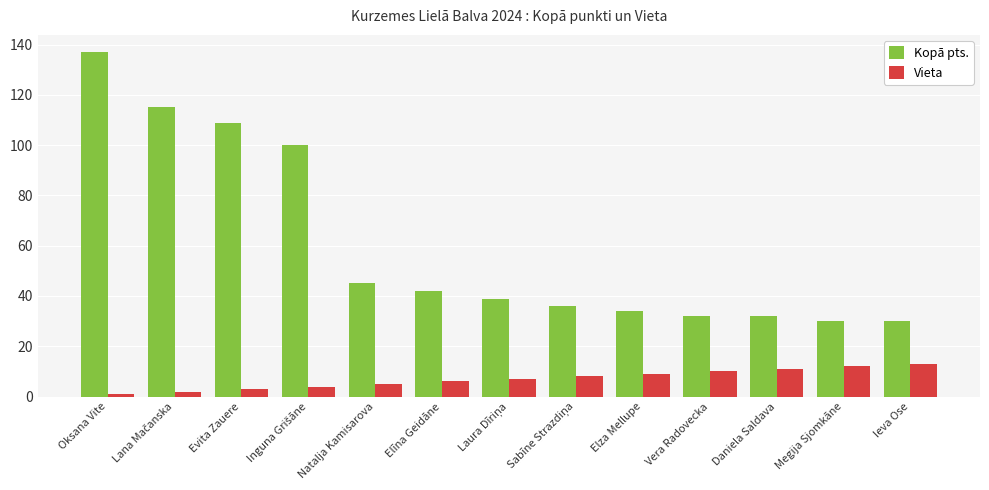

Which series has the largest range (max minus min)?

Kopā pts.